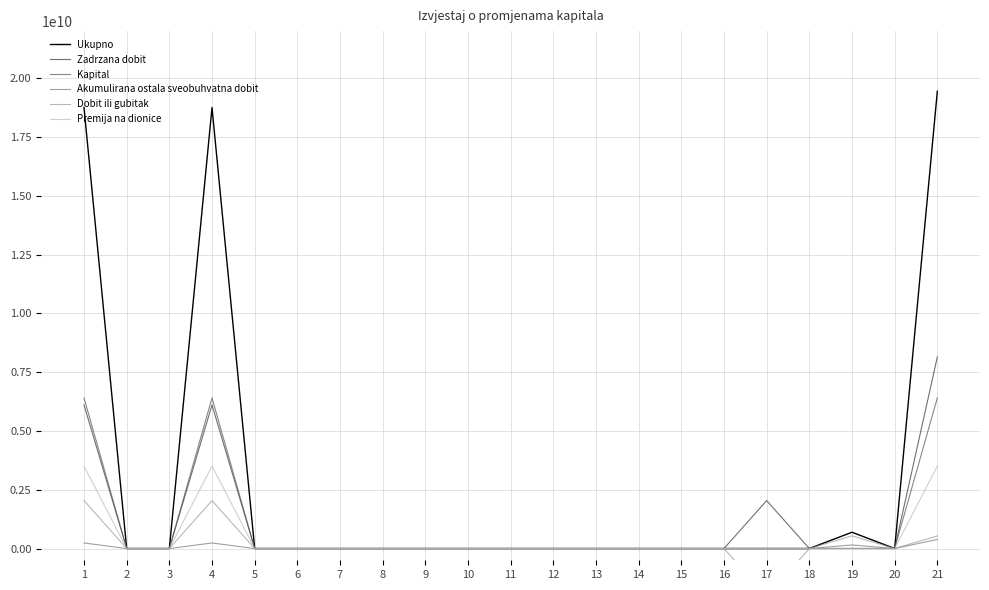

Is it true that Zadrzana dobit equals 3112229 at 19?

True